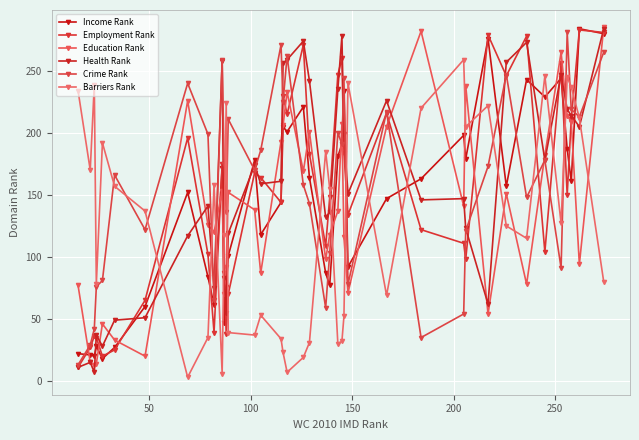

How many distinct data groups are displayed?

6